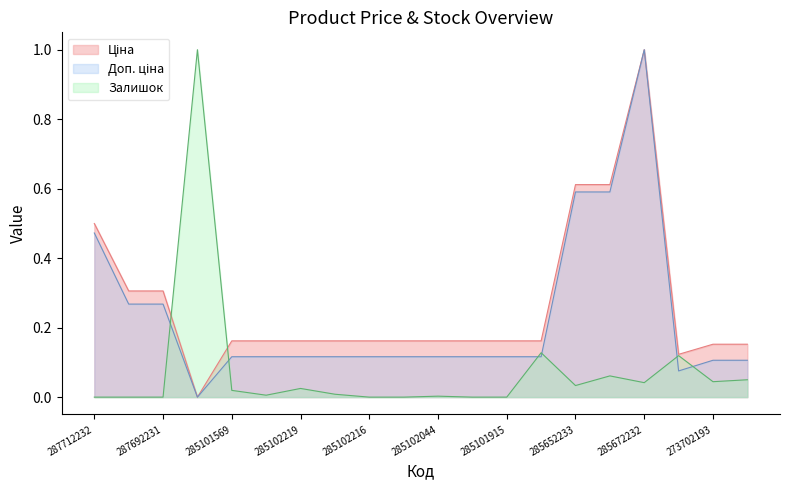

Which series changed the most between 285101569 and 285102120?

Залишок